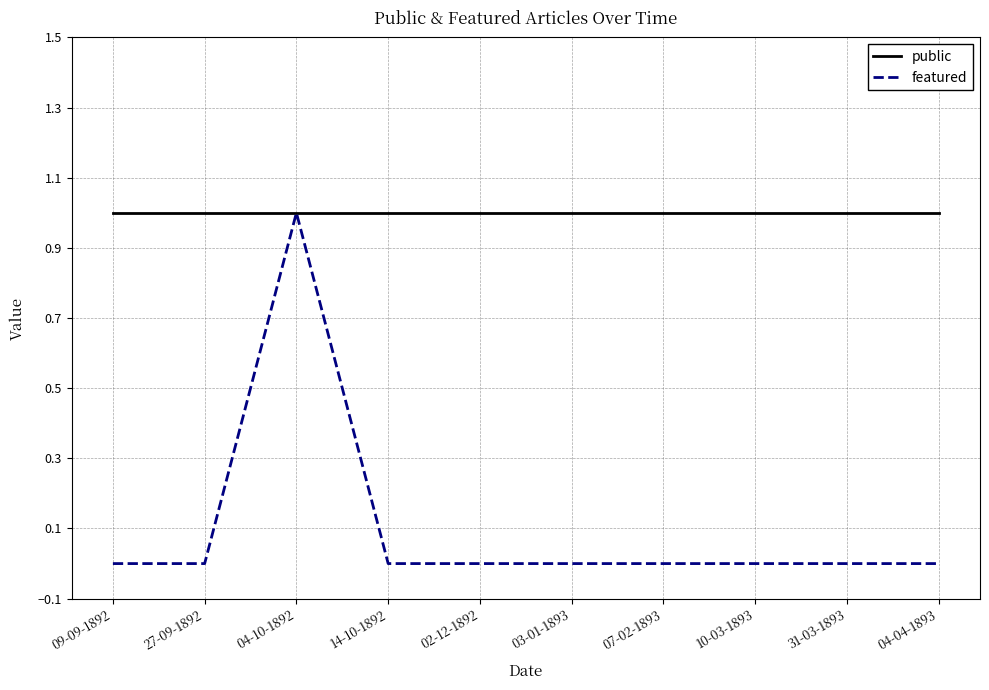

At which category is the sum across all series the highest?

04-10-1892